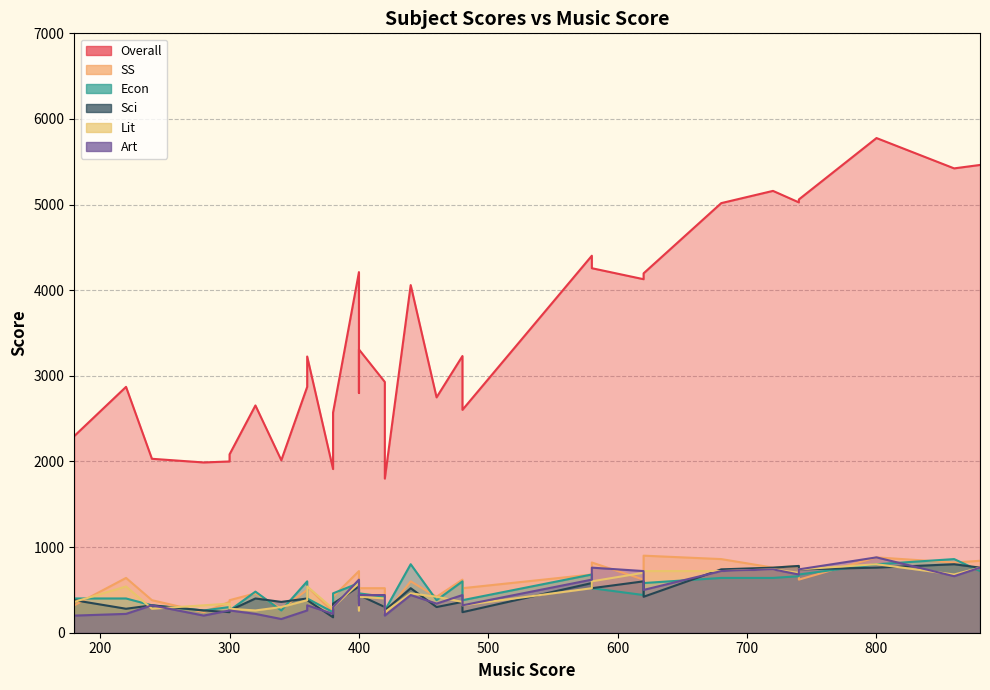

What is the maximum value for Overall?

5777.1